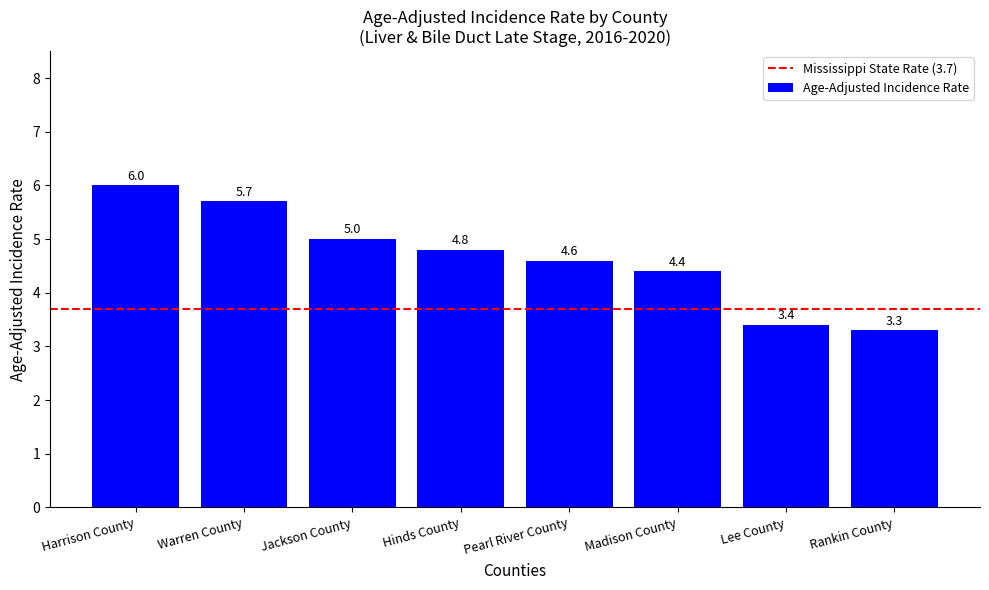

What is the sum of the values at Jackson County and Harrison County?

11.0